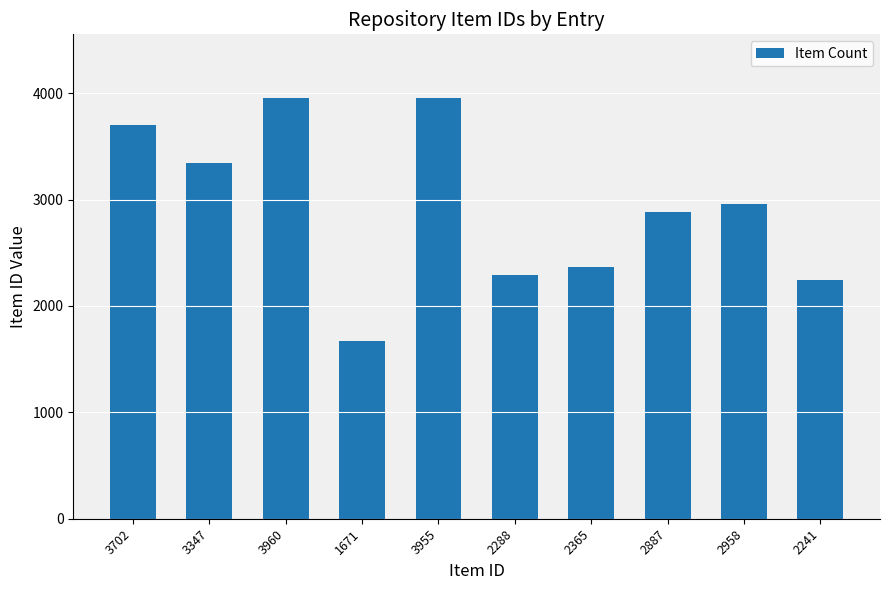

The chart shows a value of 1671 at 1671. True or false?

True